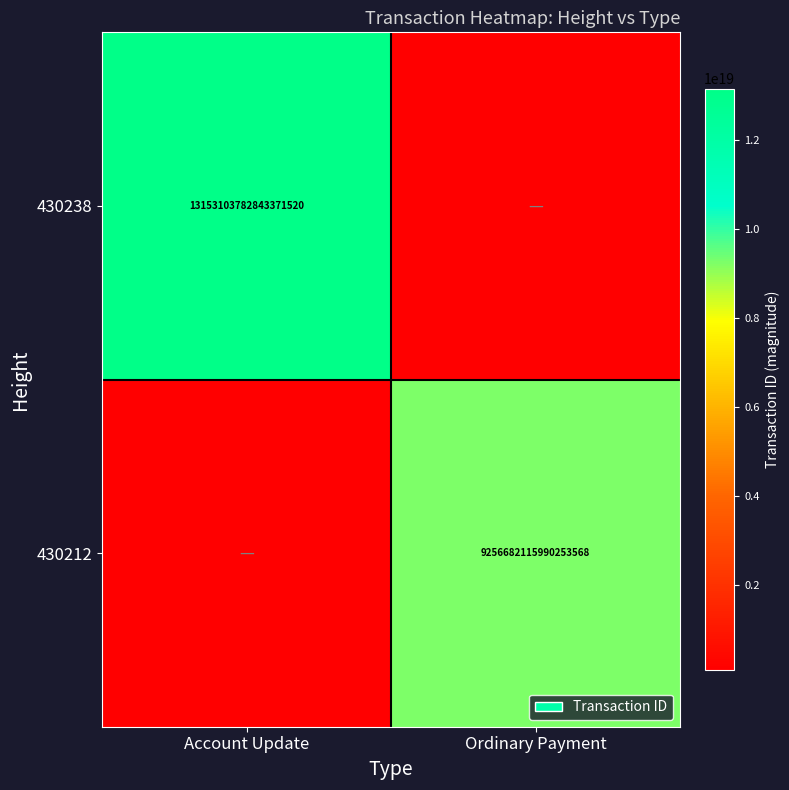

Is it true that 430212 equals 9256682115990253568 at Ordinary Payment?

True